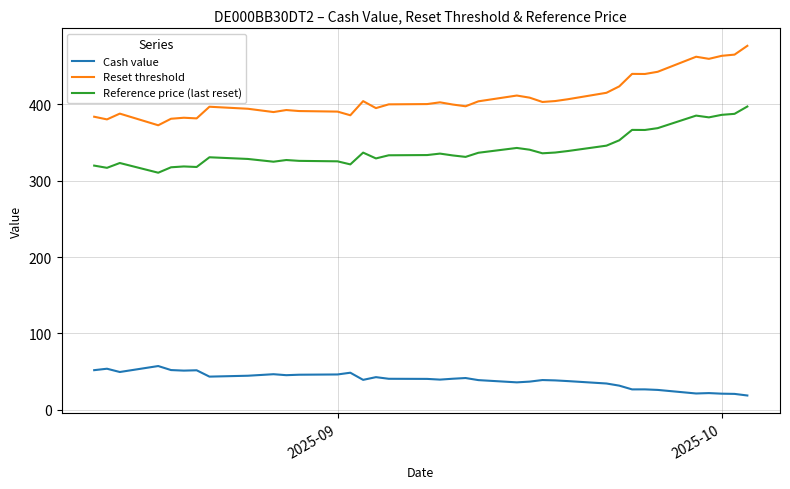

Which series has the largest total across all categories?

Reset threshold